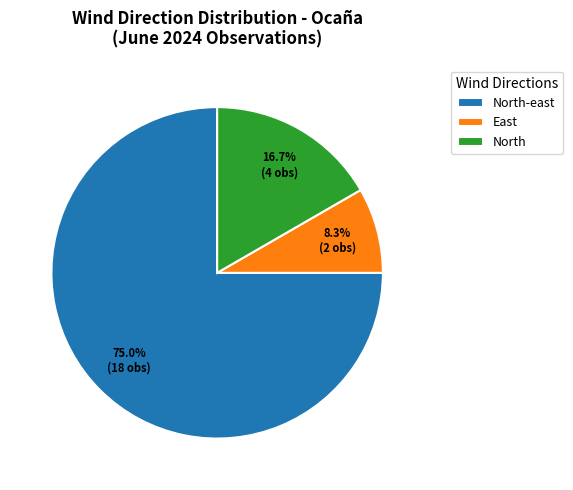

What is the total percentage of North and East?

25.0%